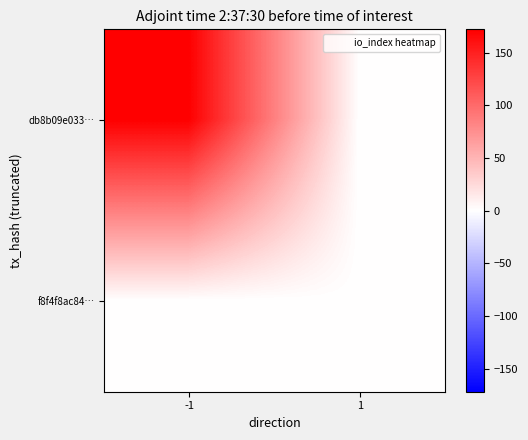

What is the greatest value displayed?

172